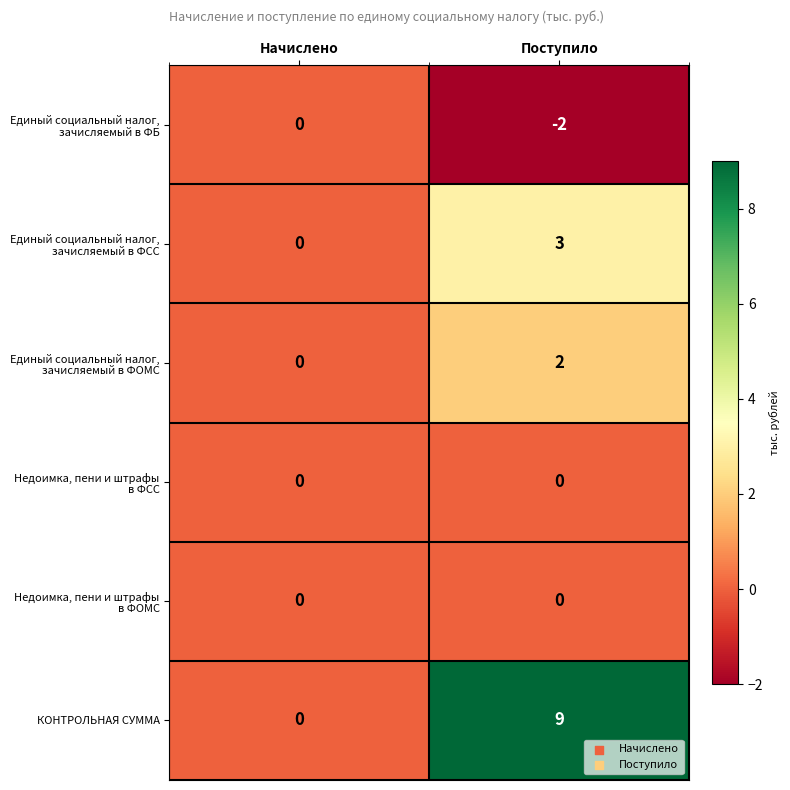

Which series changed the most between Начислено and Поступило?

КОНТРОЛЬНАЯ СУММА